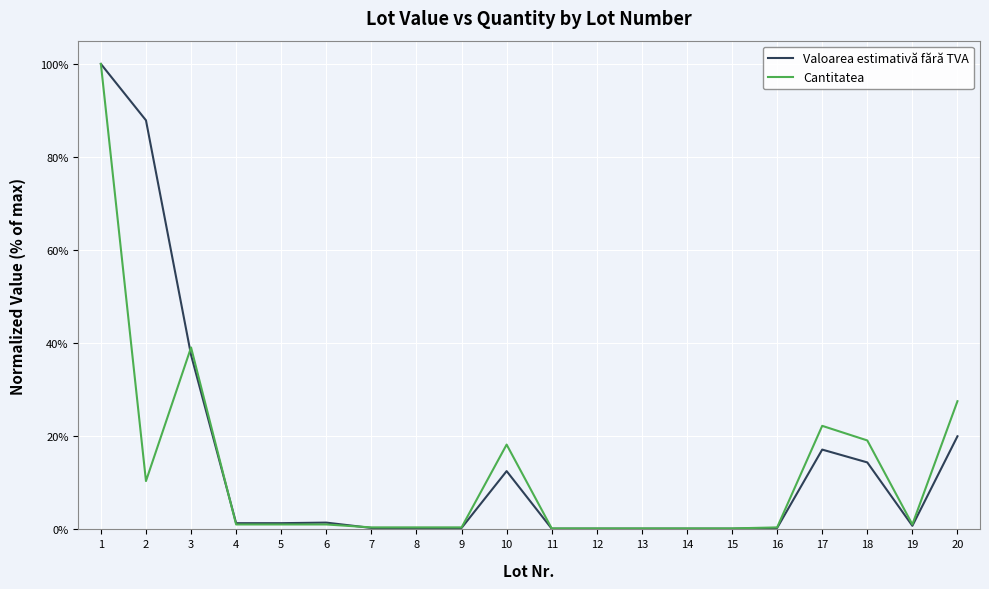

At 10, list the series in order from largest to smallest.

Cantitatea, Valoarea estimativă fără TVA